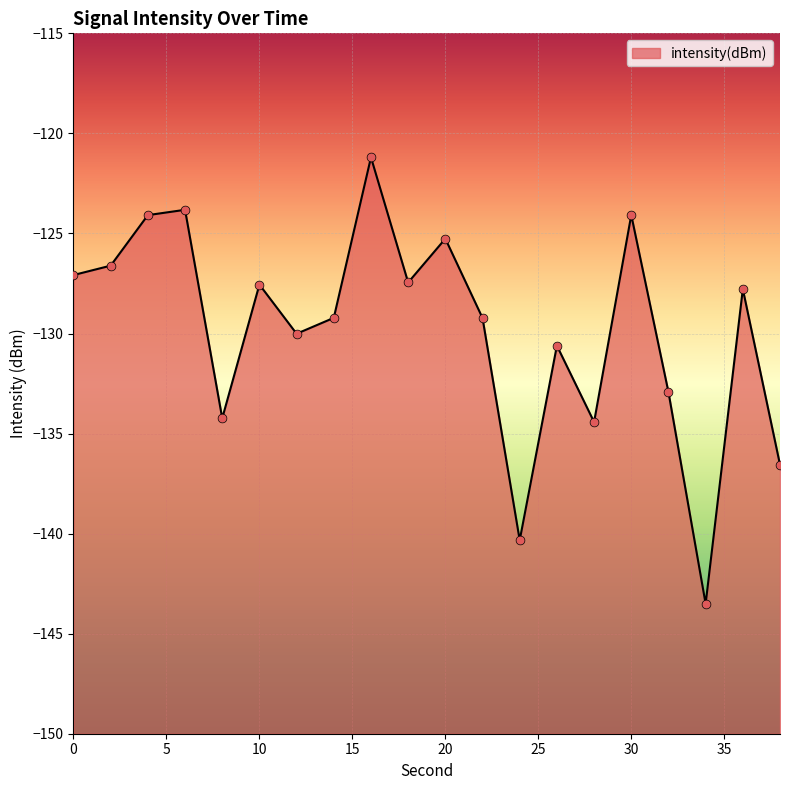

What is the change in value from 6 to 24?

-16.5